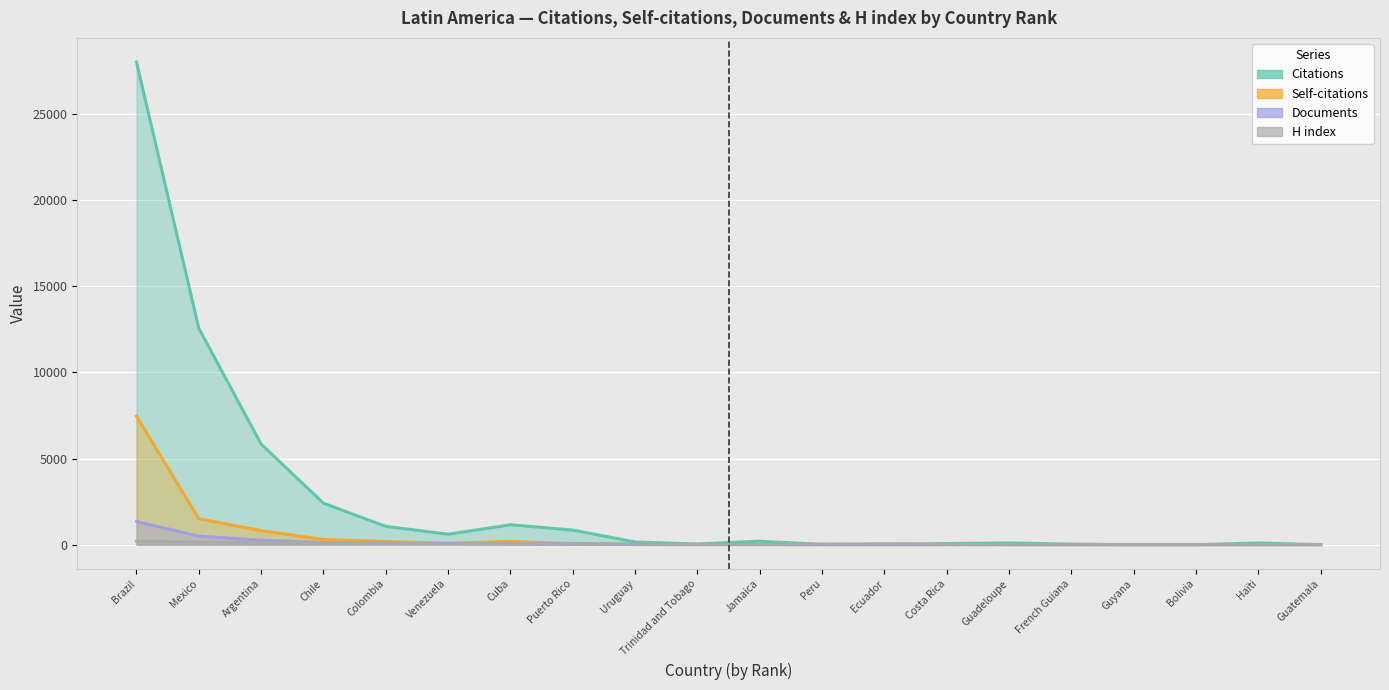

Rank the categories by H index value from lowest to highest.

Guyana, Haïti, Guadeloupe, French Guiana, Guatemala, Bolivia, Jamaica, Trinidad and Tobago, Costa Rica, Uruguay, Peru, Ecuador, Venezuela, Cuba, Puerto Rico, Colombia, Chile, Argentina, Mexico, Brazil